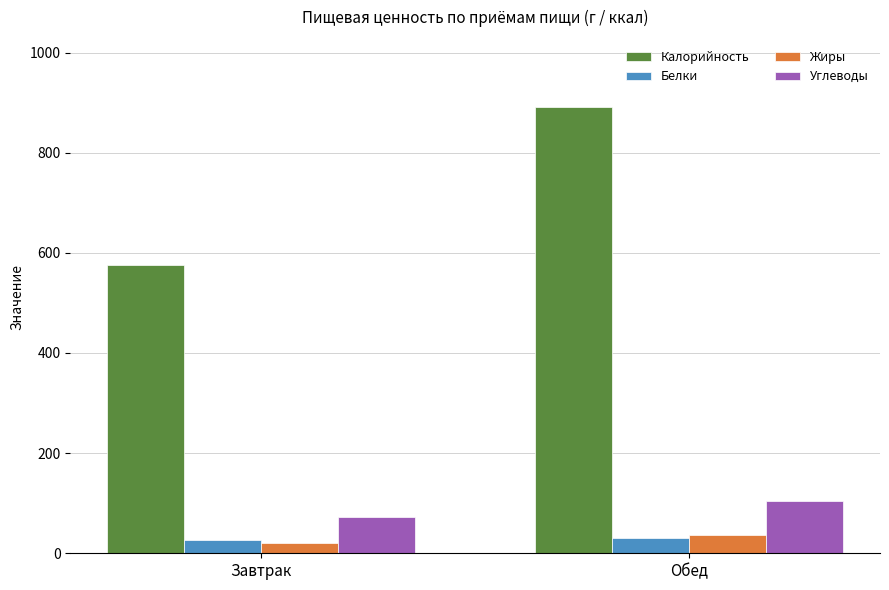

How many data points in Калорийность are less than 891?

1